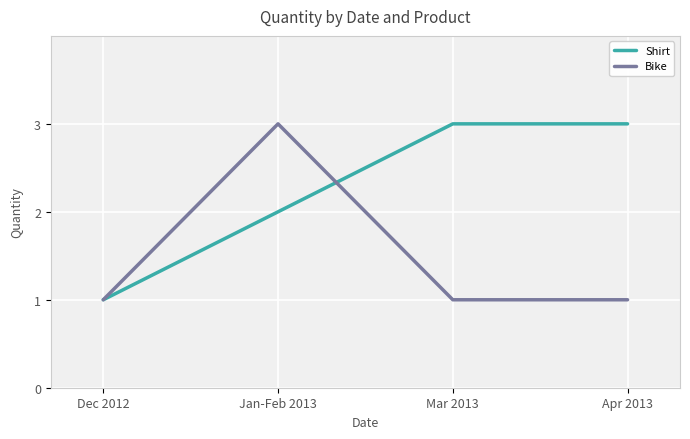

What is the sum of the Bike values at Mar 2013 and Jan-Feb 2013?

4